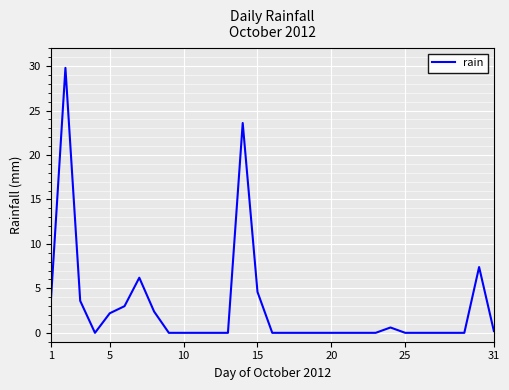

What is the maximum value shown in the chart?

29.8